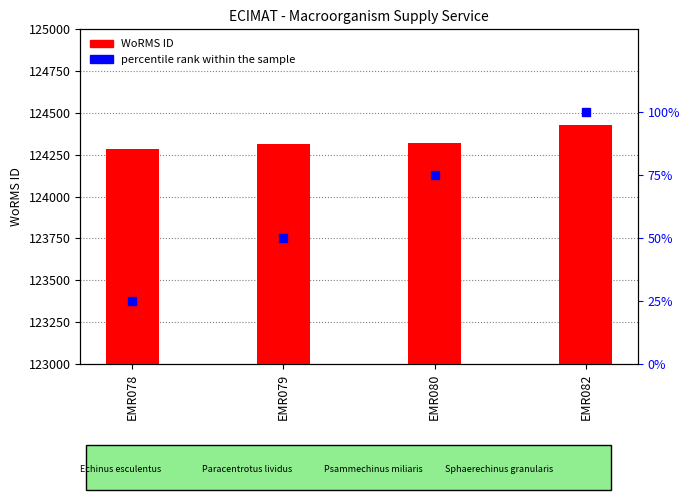

Is it true that percentile rank within the sample equals 48 at EMR082?

False